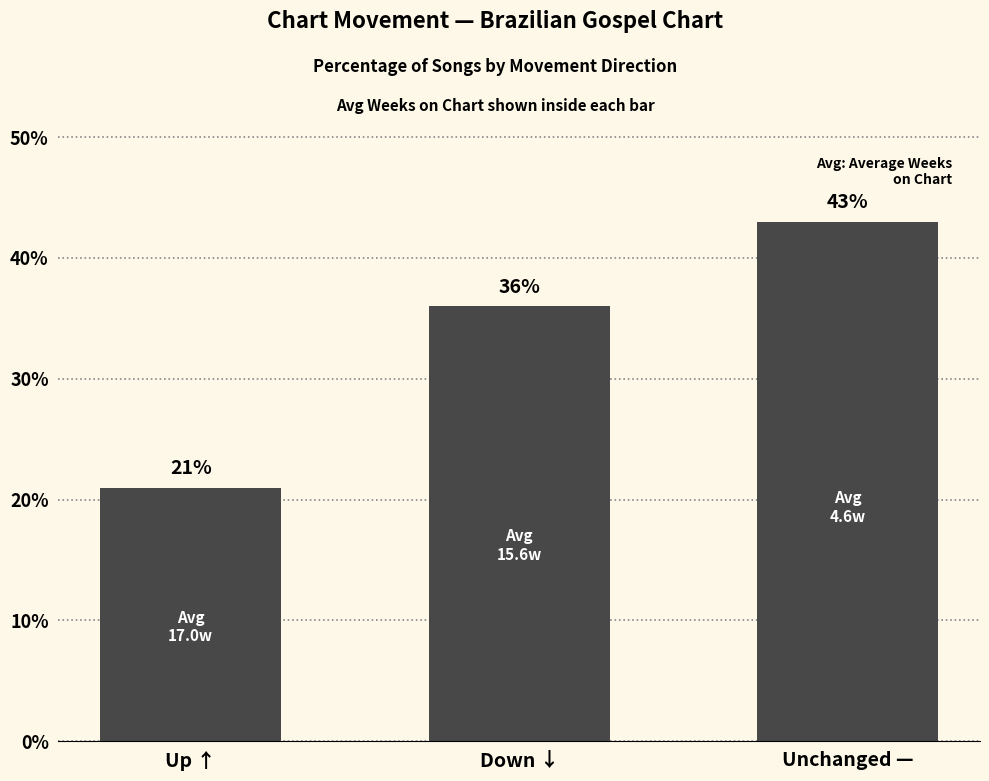

What position from the right is Down ↓?

2